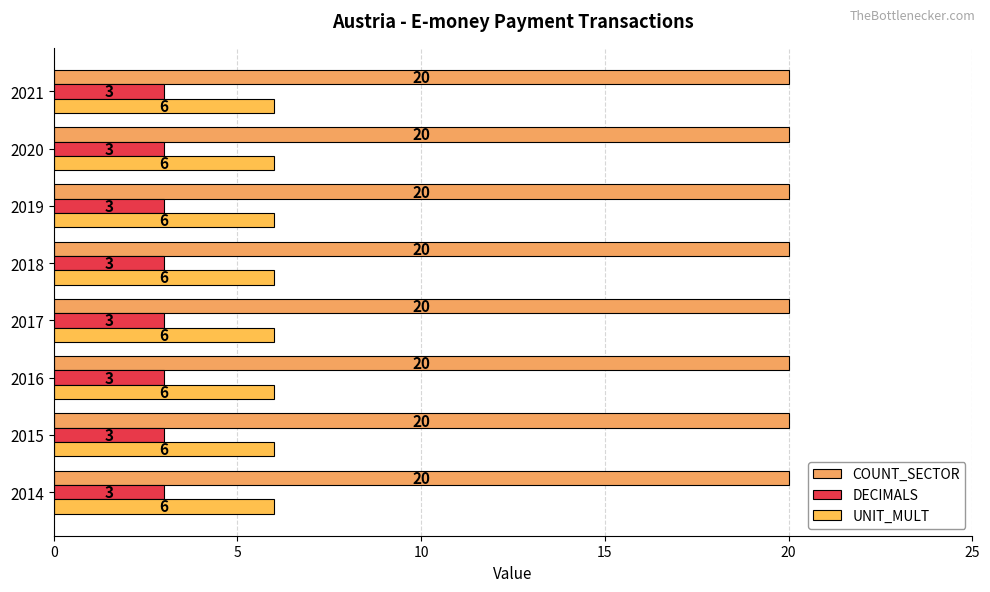

At which label does UNIT_MULT reach its minimum?

2014